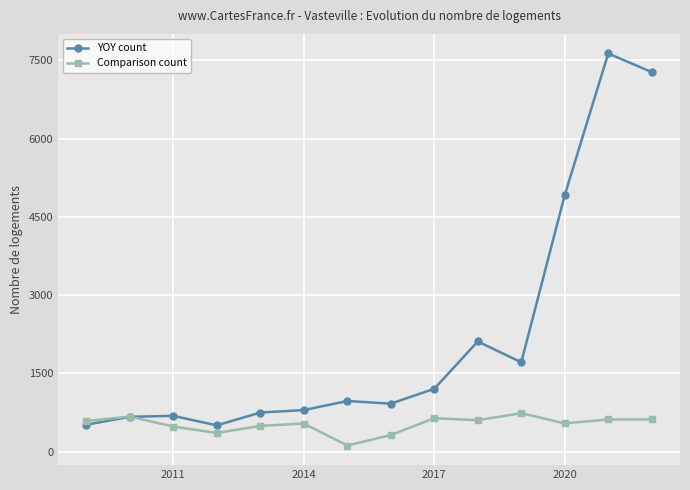

What is the highest value of the Comparison count series?

739